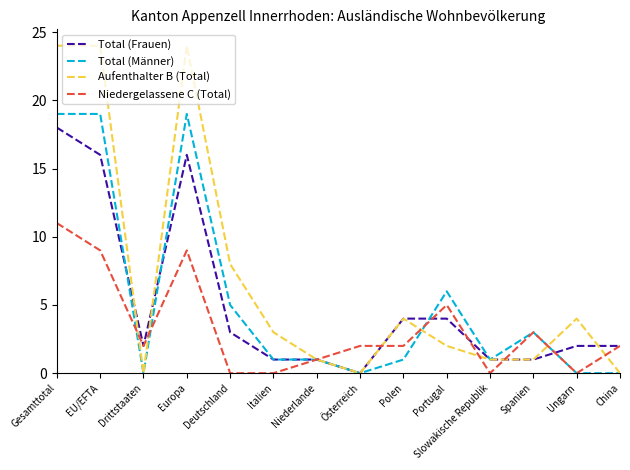

What is the difference between the maximum and minimum values in the Total (Frauen) series?

18